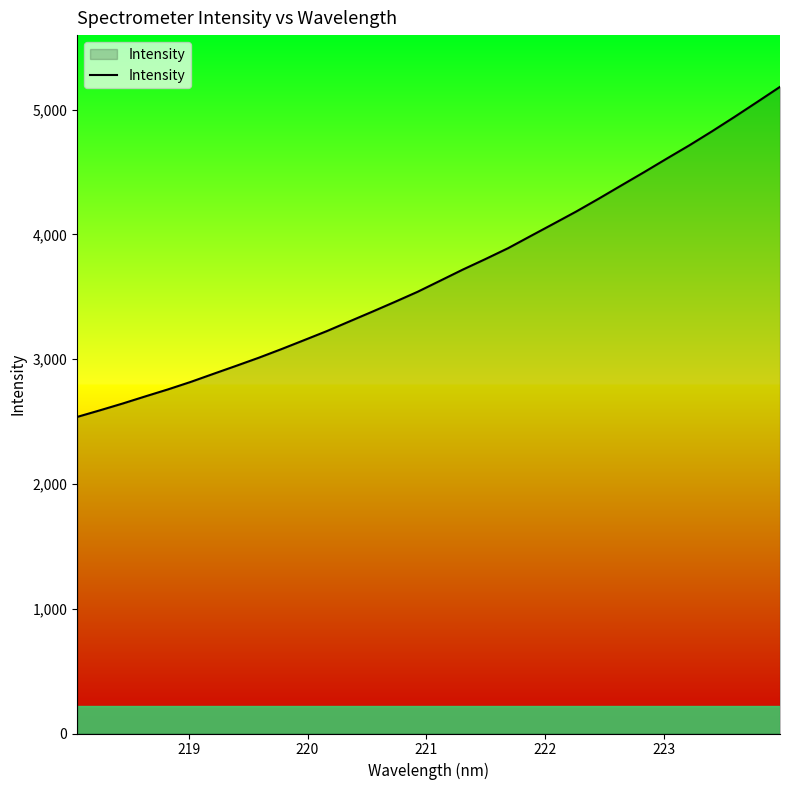

What is the maximum value shown in the chart?

5183.6